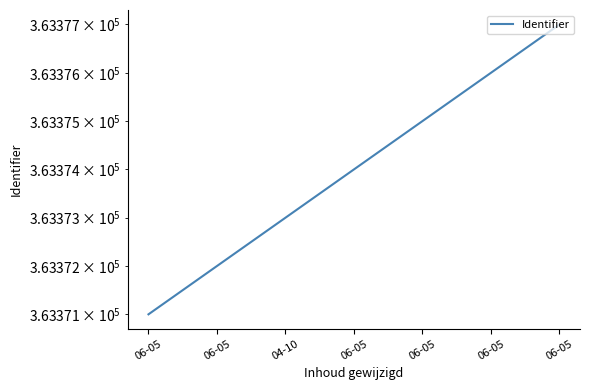

Reading left to right, transcribe all the data shown in this chart.

06-05=363371	06-05=363372	04-10=363373	06-05=363374	06-05=363375	06-05=363376	06-05=363377